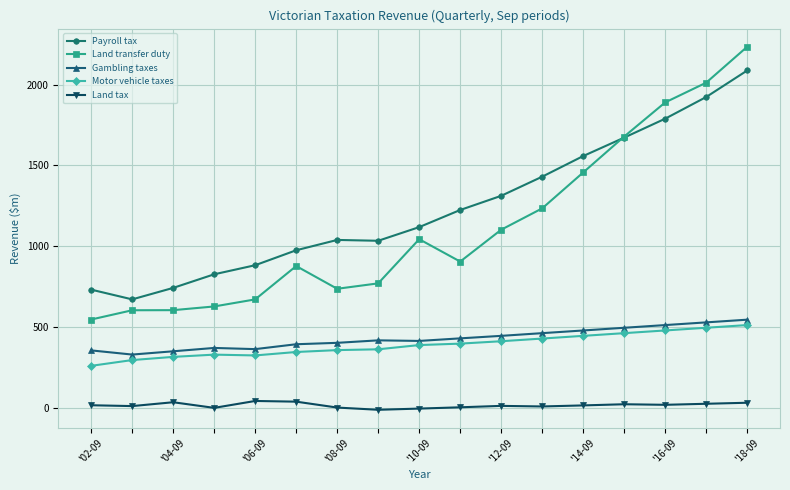

What is the difference between the maximum and second lowest values in the Motor vehicle taxes series?

216.6